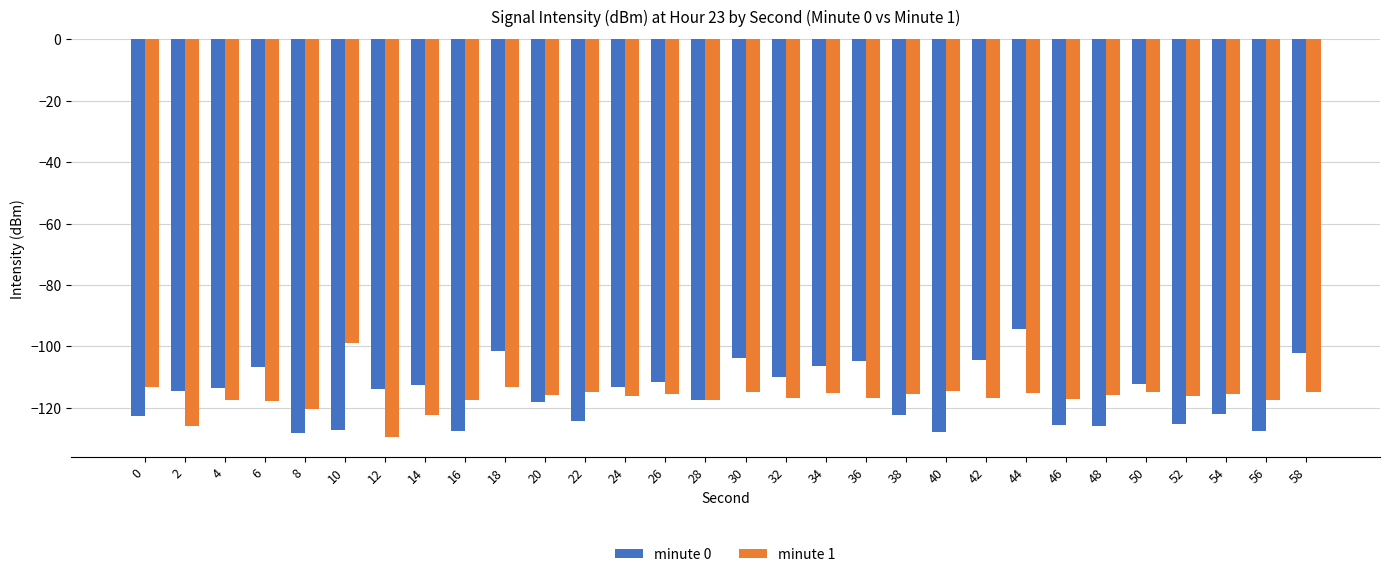

At 10, list the series in order from smallest to largest.

minute 0, minute 1